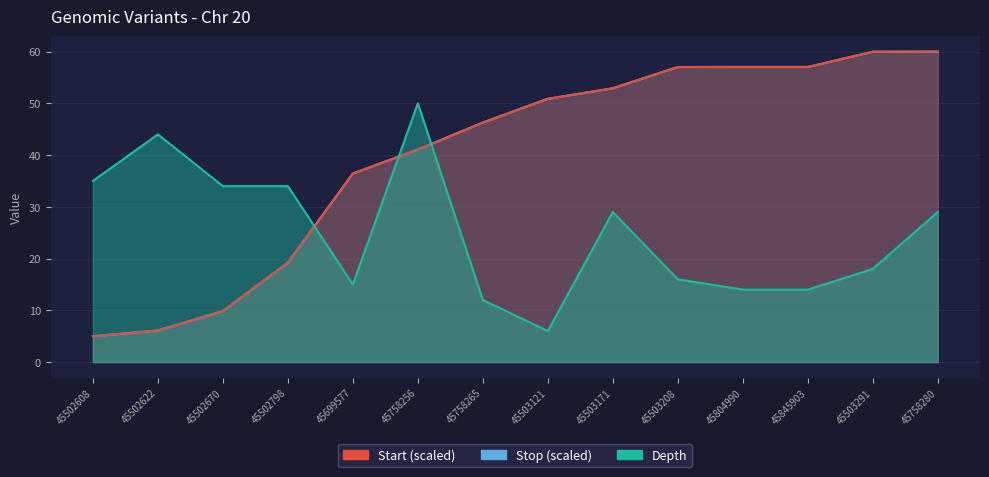

The value of Start (scaled) at 45845903 is 89.5. True or false?

False